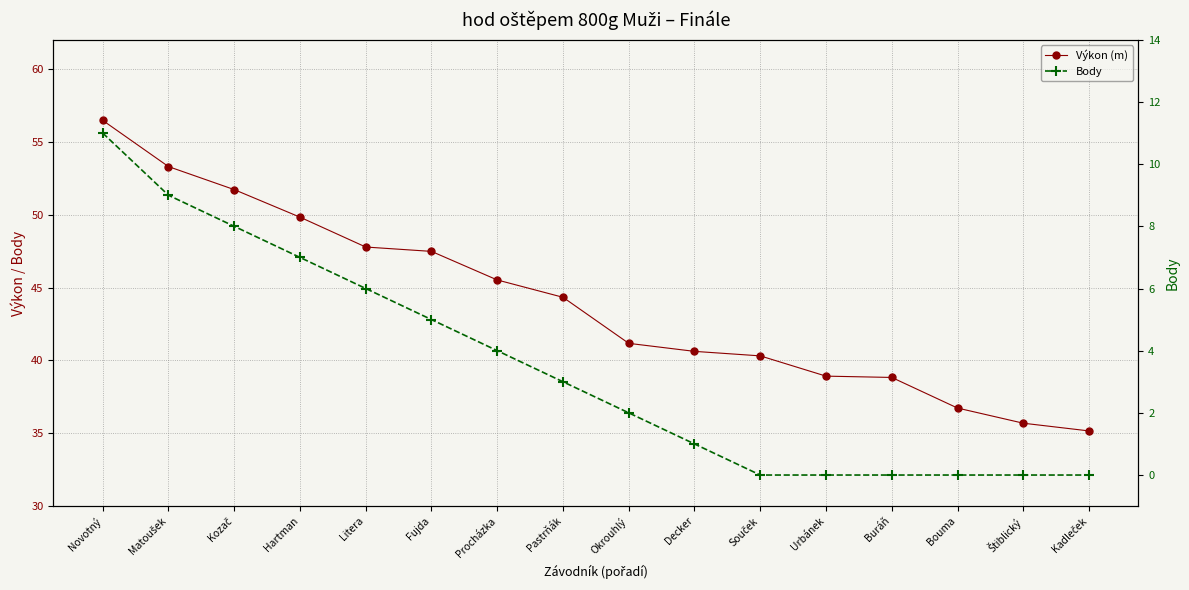

True or false: Body and Výkon (m) intersect in this chart.

False